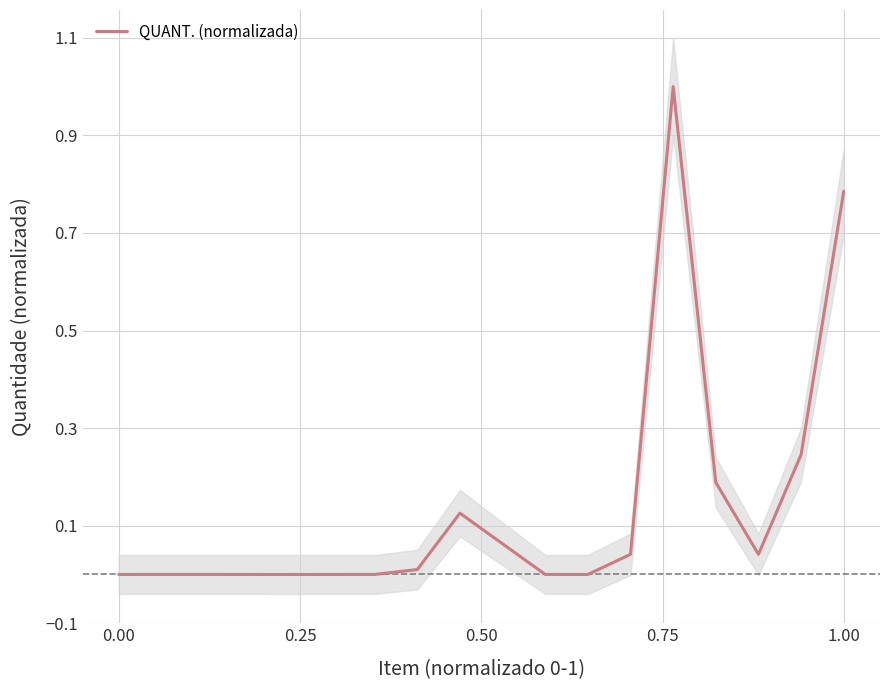

What is the greatest value displayed?

1.0